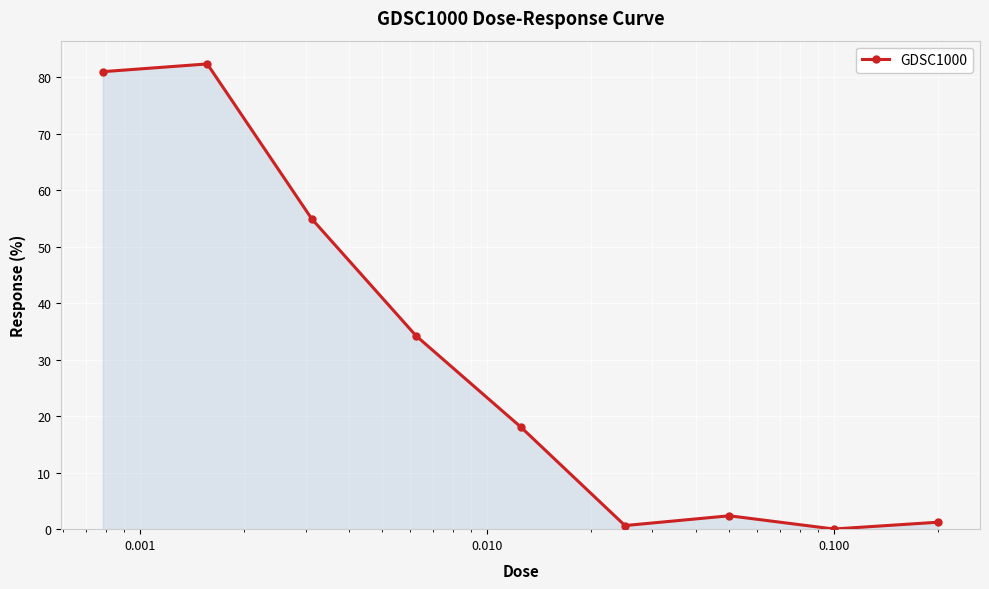

What is the value of the 4th point from the left?

34.2